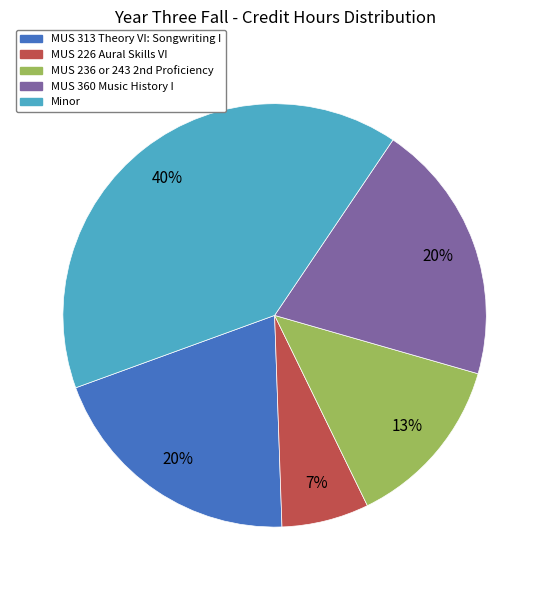

Does MUS 226 Aural Skills VI account for over 50% of the chart?

No